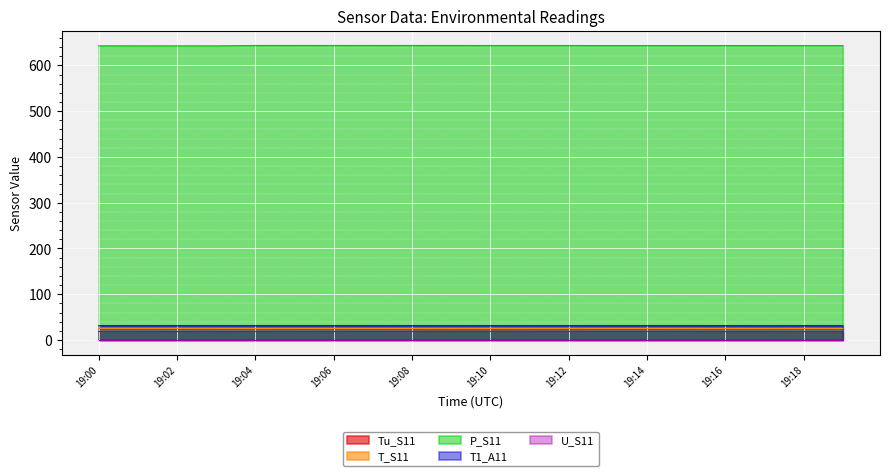

Which series has the largest total across all categories?

P_S11